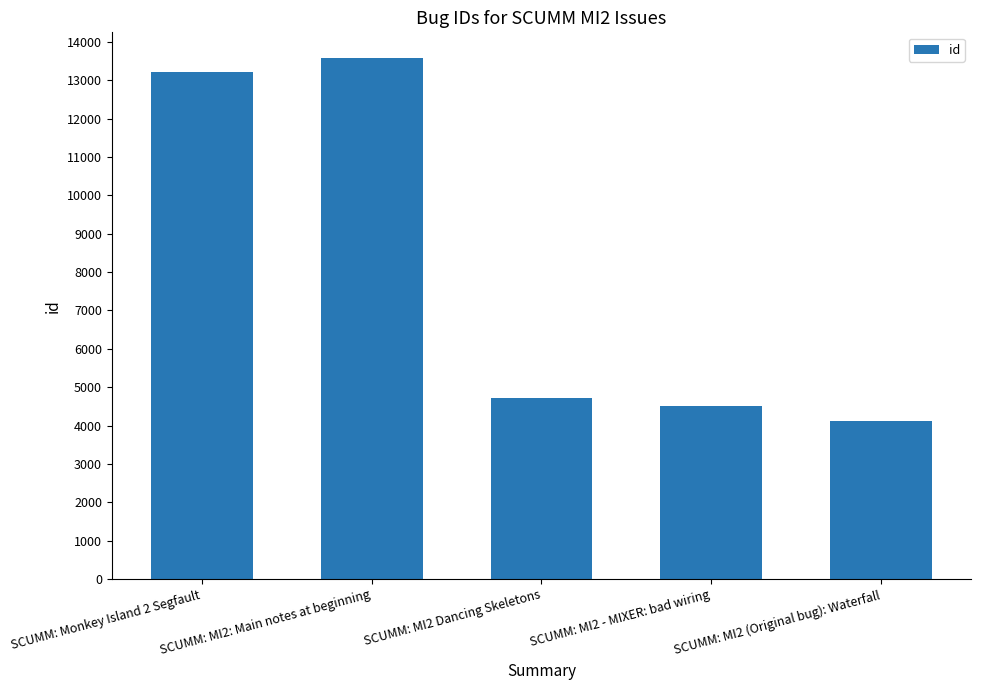

What is the minimum value shown in the chart?

4129